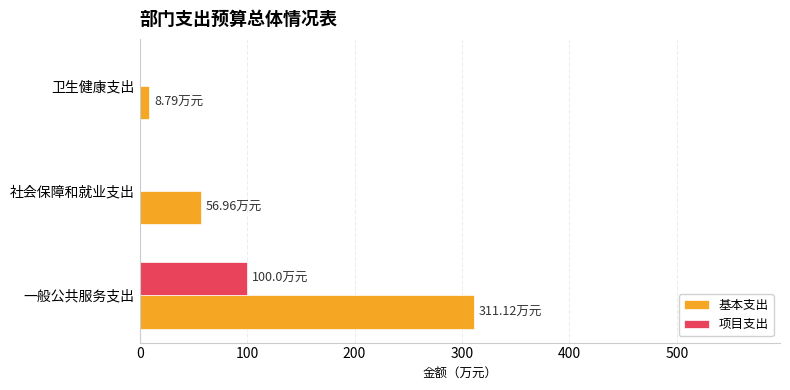

At which category is the sum across all series the highest?

一般公共服务支出